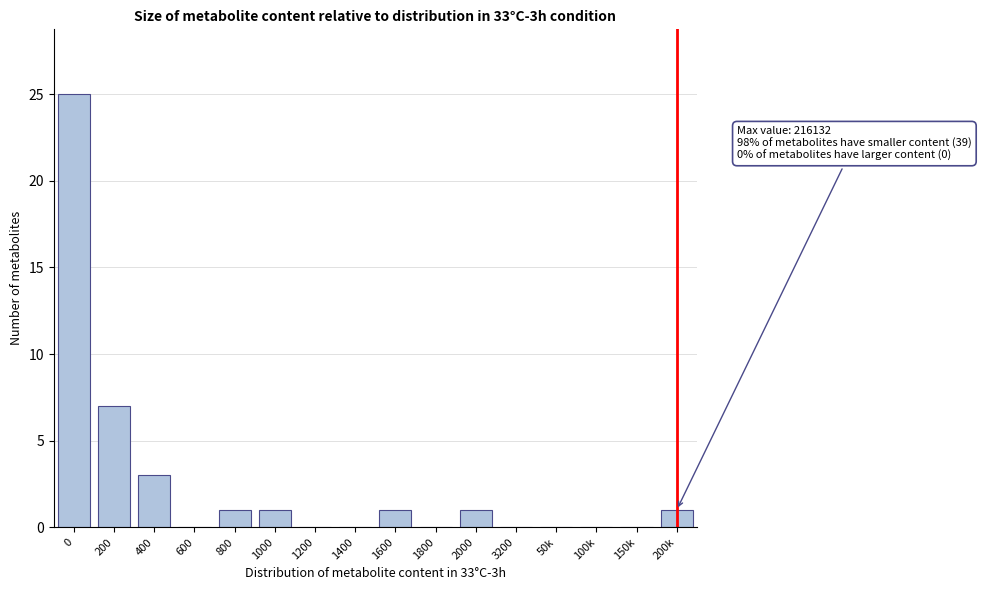

Reading left to right, extract all data points from this chart.

0=25	200=7	400=3	600=0	800=1	1000=1	1200=0	1400=0	1600=1	1800=0	2000=1	3200=0	50k=0	100k=0	150k=0	200k=1